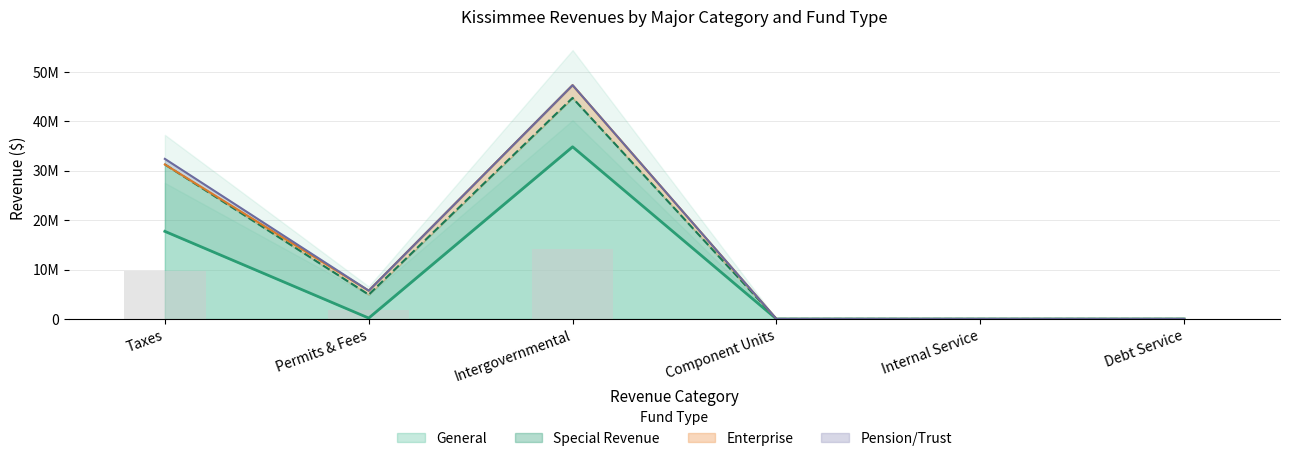

Reading left to right, list all the values displayed in this chart.

General (line): Taxes=17729545.0	Permits & Fees=180847.0	Intergovernmental=34841211.0	Component Units=0.0	Internal Service=0.0	Debt Service=0.0
Special Rev (line): Taxes=31274806.0	Permits & Fees=4920766.0	Intergovernmental=44736201.0	Component Units=0.0	Internal Service=0.0	Debt Service=0.0
Enterprise (line): Taxes=31274806.0	Permits & Fees=5721452.0	Intergovernmental=47316913.0	Component Units=0.0	Internal Service=0.0	Debt Service=0.0
Pension (line): Taxes=32399299.0	Permits & Fees=5721452.0	Intergovernmental=47316913.0	Component Units=0.0	Internal Service=0.0	Debt Service=0.0
Bar overlay: Taxes=9719789.7	Permits & Fees=1716435.6	Intergovernmental=14195073.9	Component Units=0.0	Internal Service=0.0	Debt Service=0.0